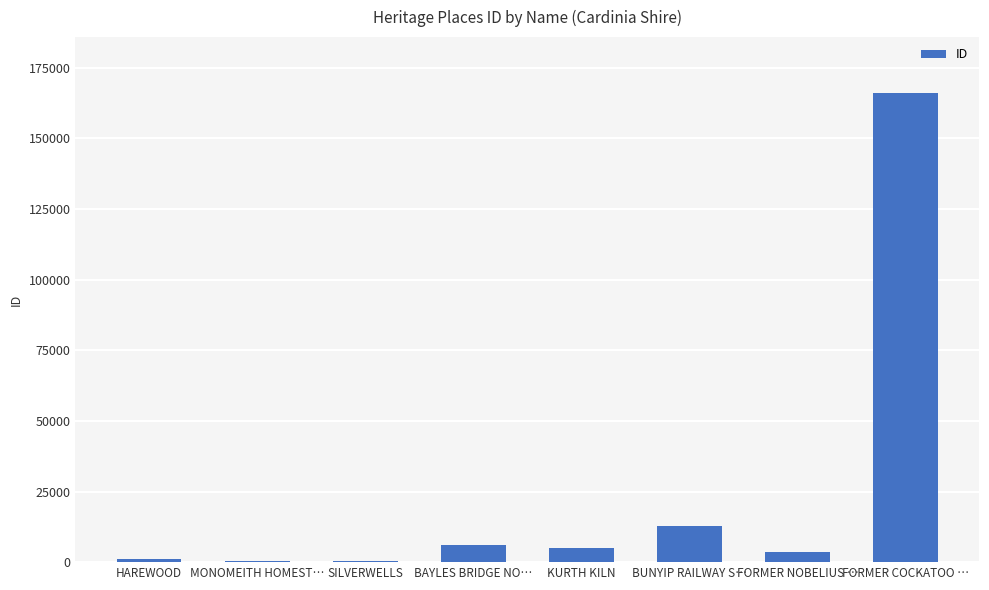

Which has a higher value, FORMER COCKATOO … or FORMER NOBELIUS …?

FORMER COCKATOO …